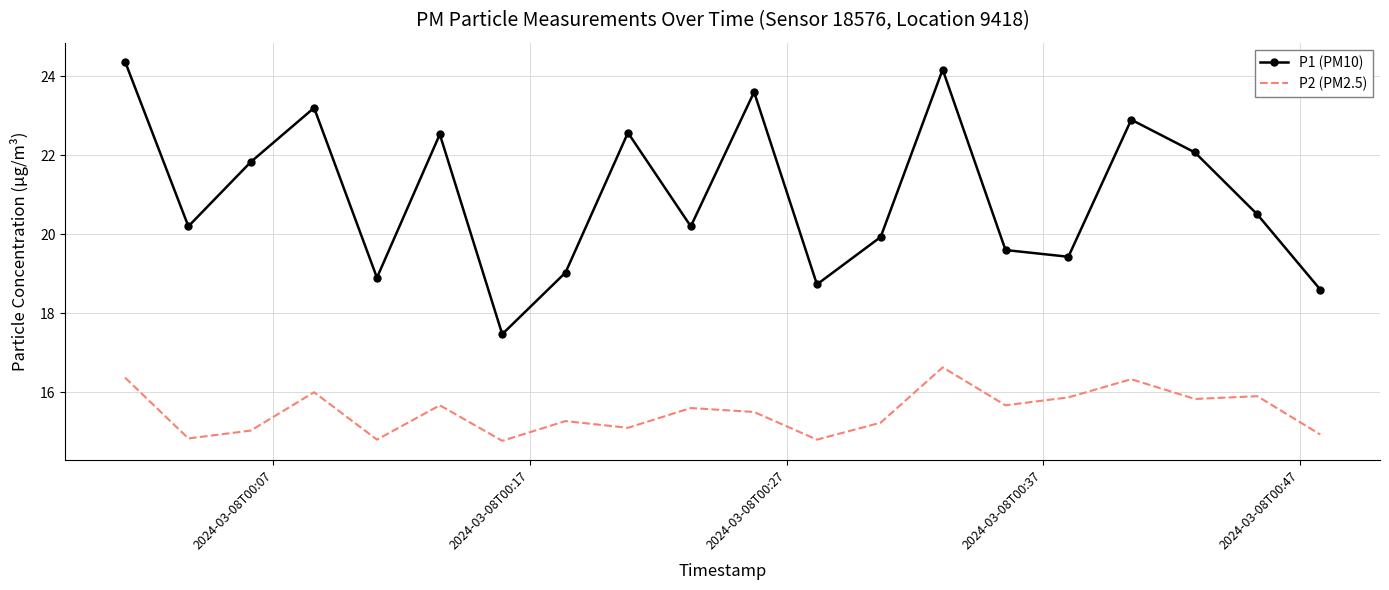

What is the difference between the maximum and minimum values in the P2 (PM2.5) series?

1.9